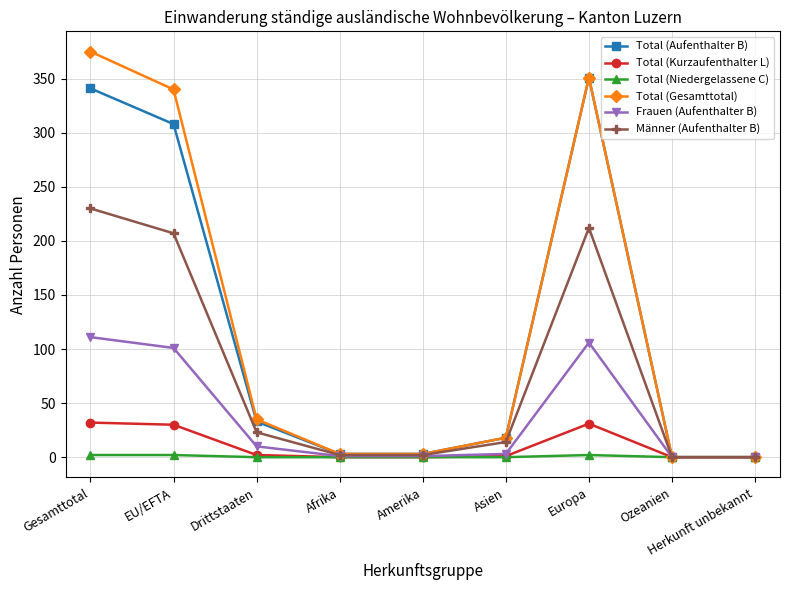

At how many categories does at least one series exceed 157?

3